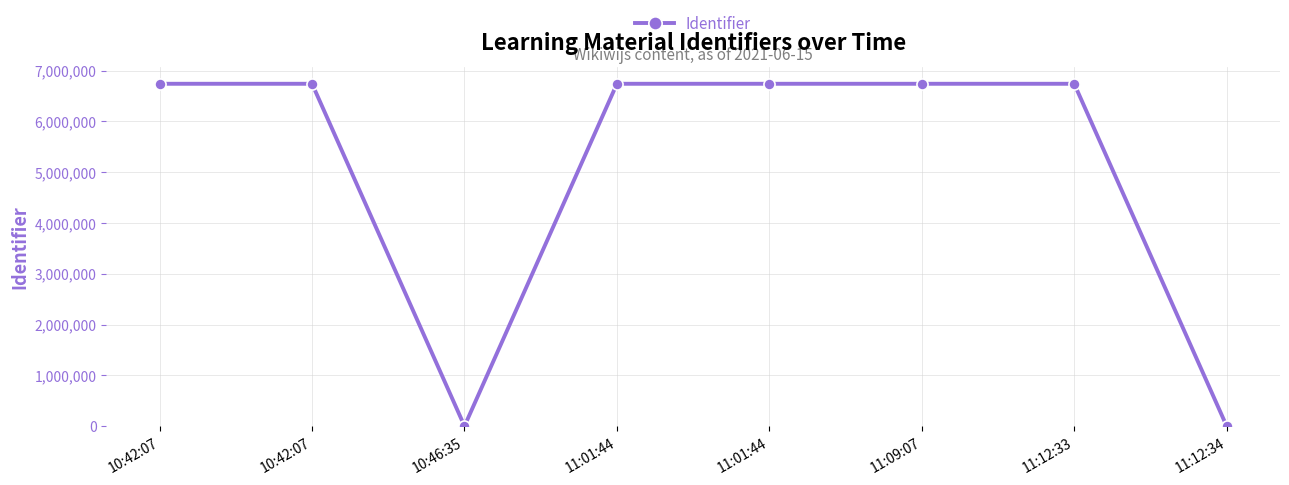

How many values are below 6742564?

4